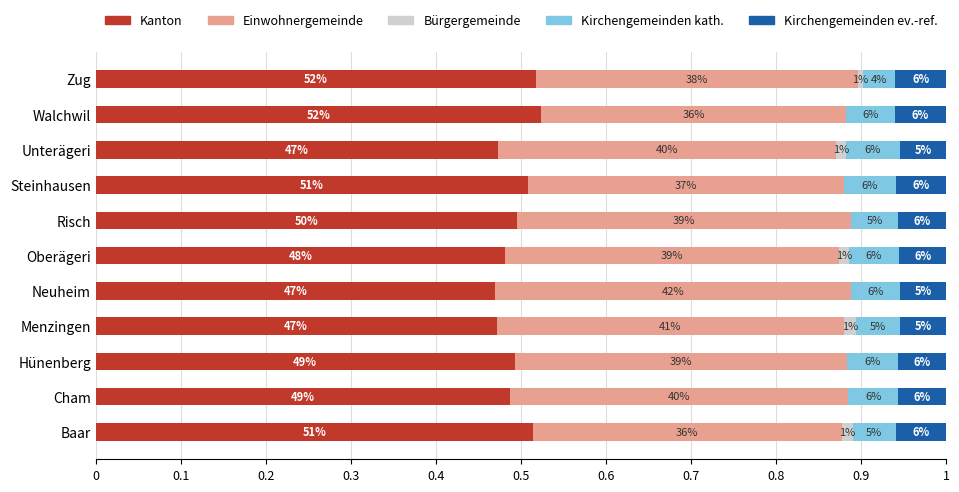

What are all the series names shown in the legend?

Kanton, Einwohnergemeinde, Bürgergemeinde, Kirchengemeinden kath., Kirchengemeinden ev.-ref.